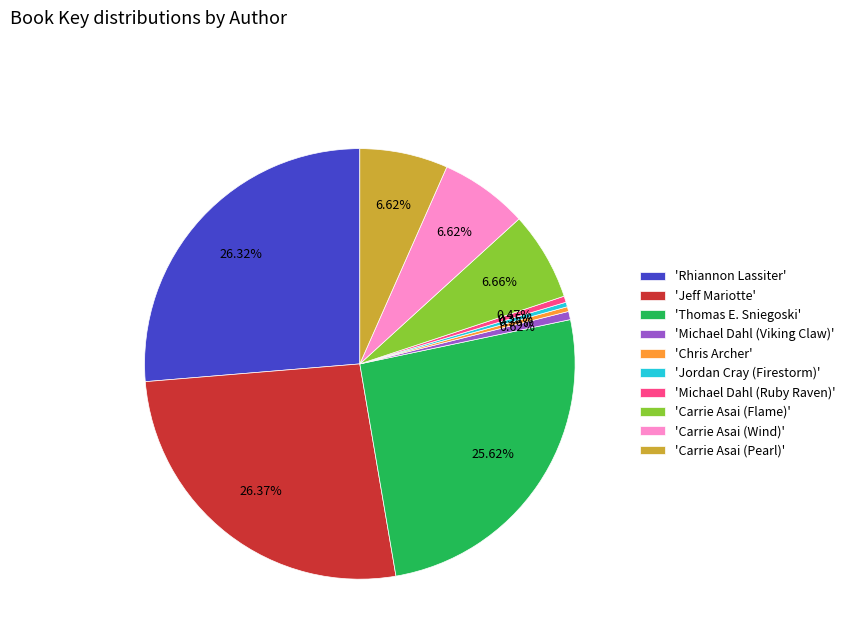

Is there any slice that represents more than half of the pie?

No